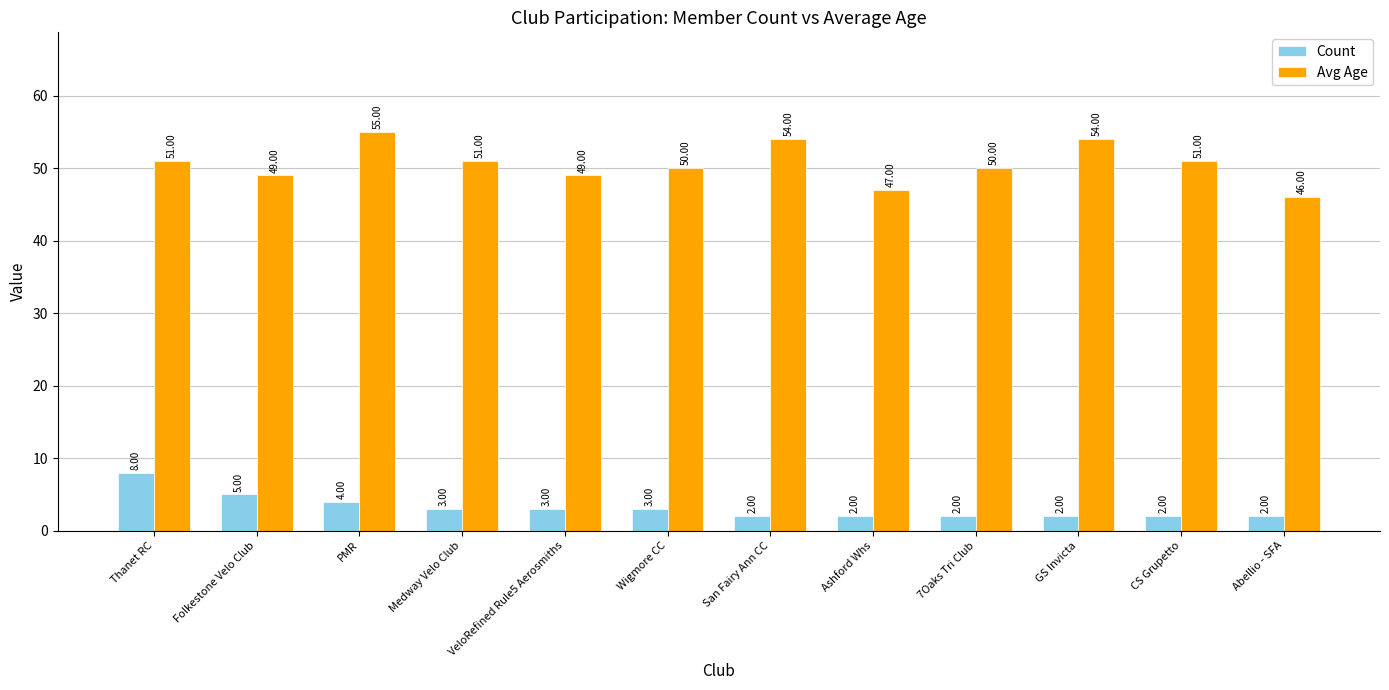

Between San Fairy Ann CC and CS Grupetto, which series saw the biggest shift?

Avg Age